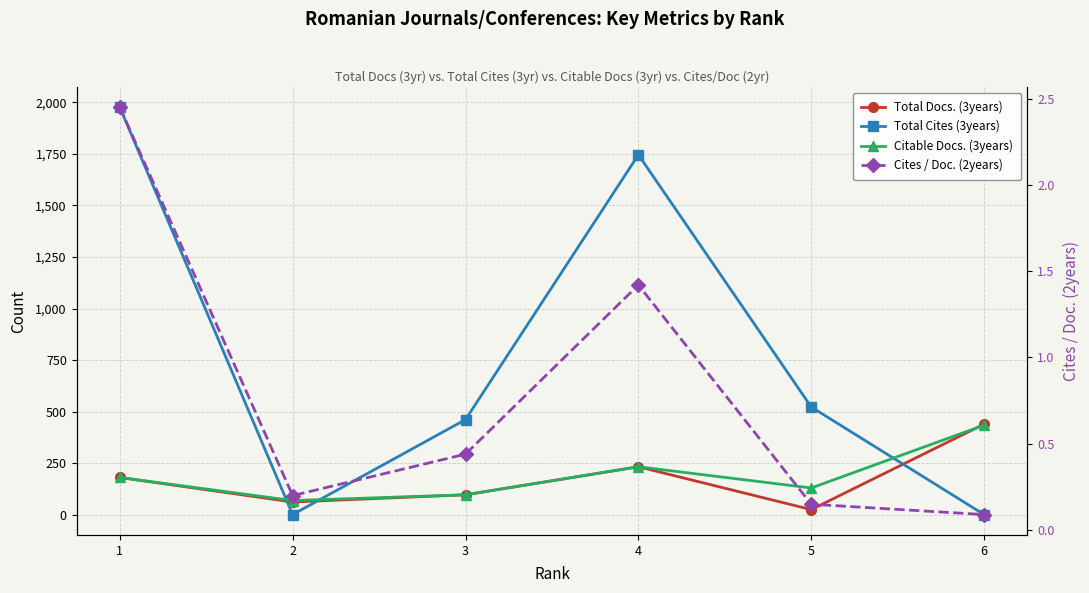

True or false: Total Docs. (3years) has a value of 740.7 at 6.

False